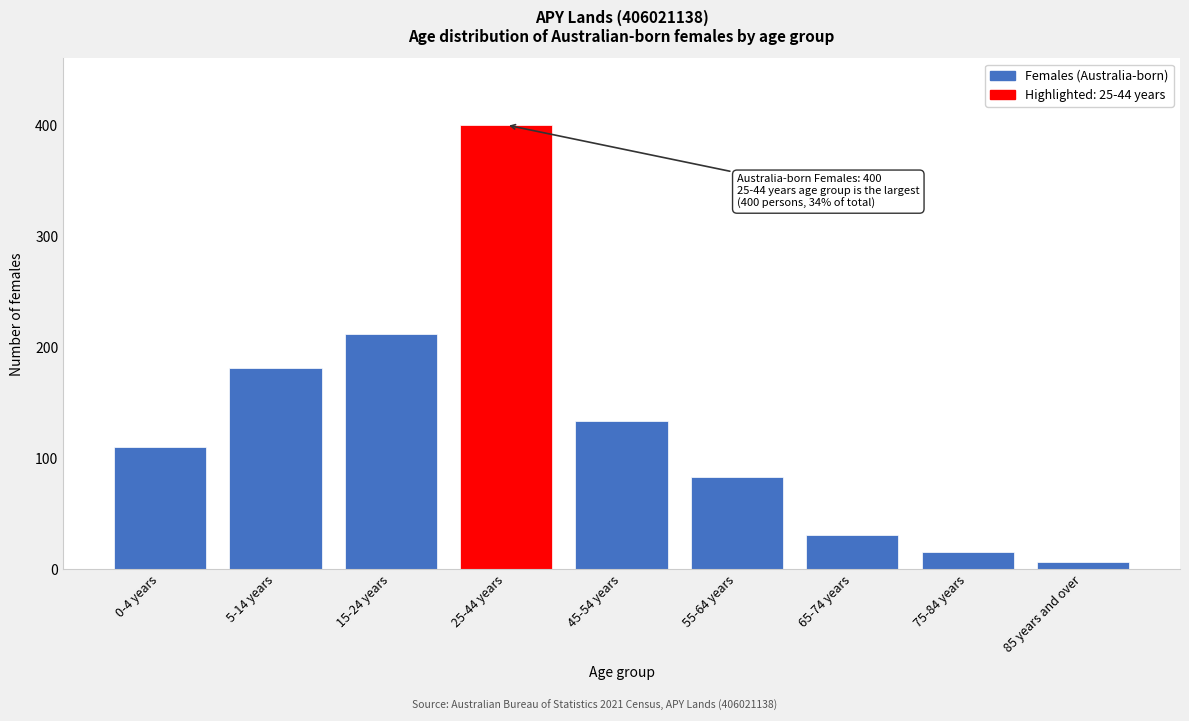

Reading left to right, list all the values displayed in this chart.

0-4 years=110	5-14 years=181	15-24 years=212	25-44 years=400	45-54 years=133	55-64 years=83	65-74 years=31	75-84 years=15	85 years and over=6